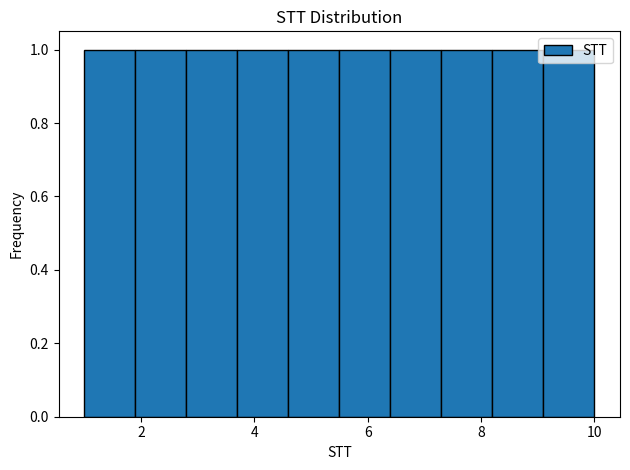

Reading left to right, transcribe this chart: for each bar, give the range it covers on the x-axis and its height. Neither the bar edges nor the heights are printed on the chart, so give them approximately, as read against the axes.

1.0 to 1.9: 1
1.9 to 2.8: 1
2.8 to 3.7: 1
3.7 to 4.6: 1
4.6 to 5.5: 1
5.5 to 6.4: 1
6.4 to 7.3: 1
7.3 to 8.2: 1
8.2 to 9.1: 1
9.1 to 10.0: 1